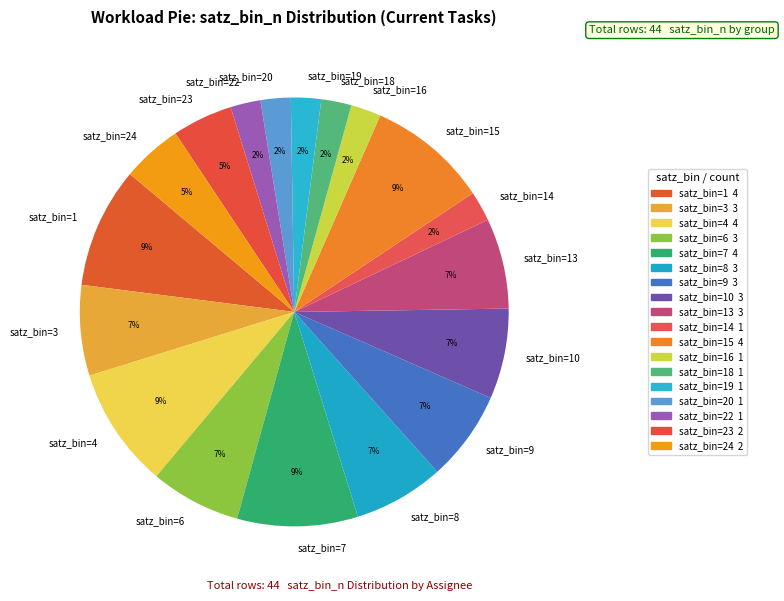

True or false: satz_bin=6 accounts for 1% of the total.

False